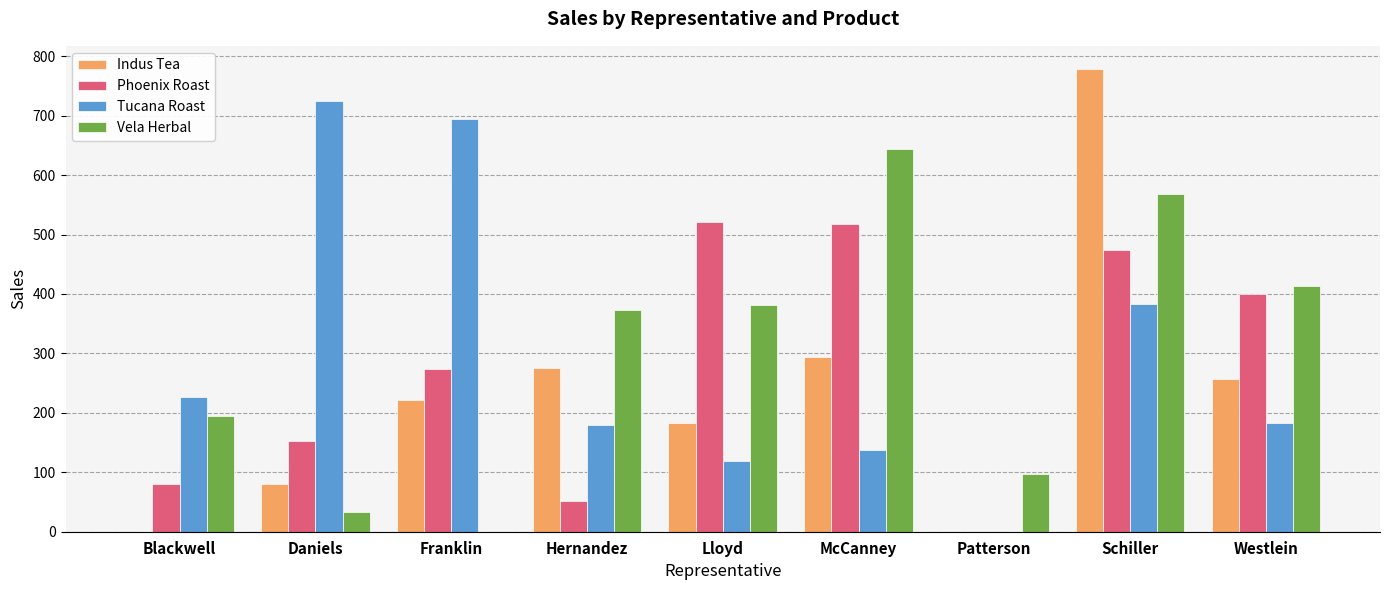

What is the sum of the Vela Herbal values at Lloyd and Schiller?

950.4